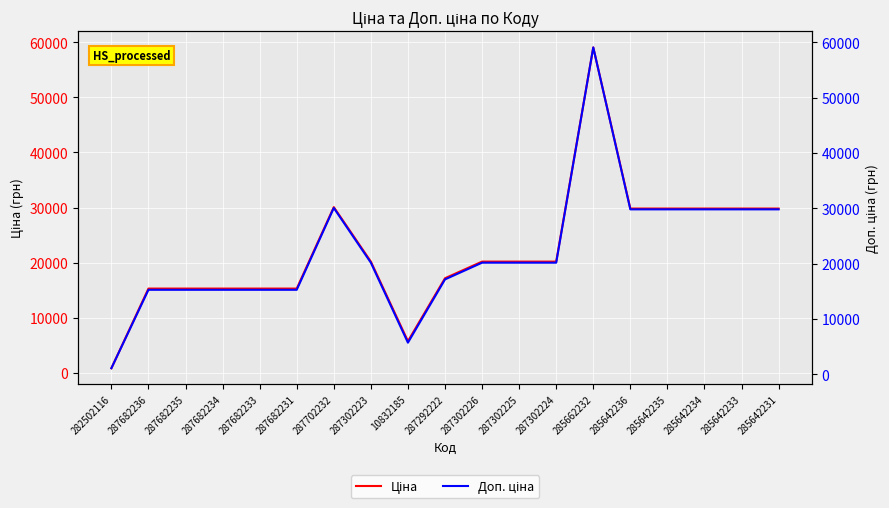

Which series has the widest spread of values?

Ціна